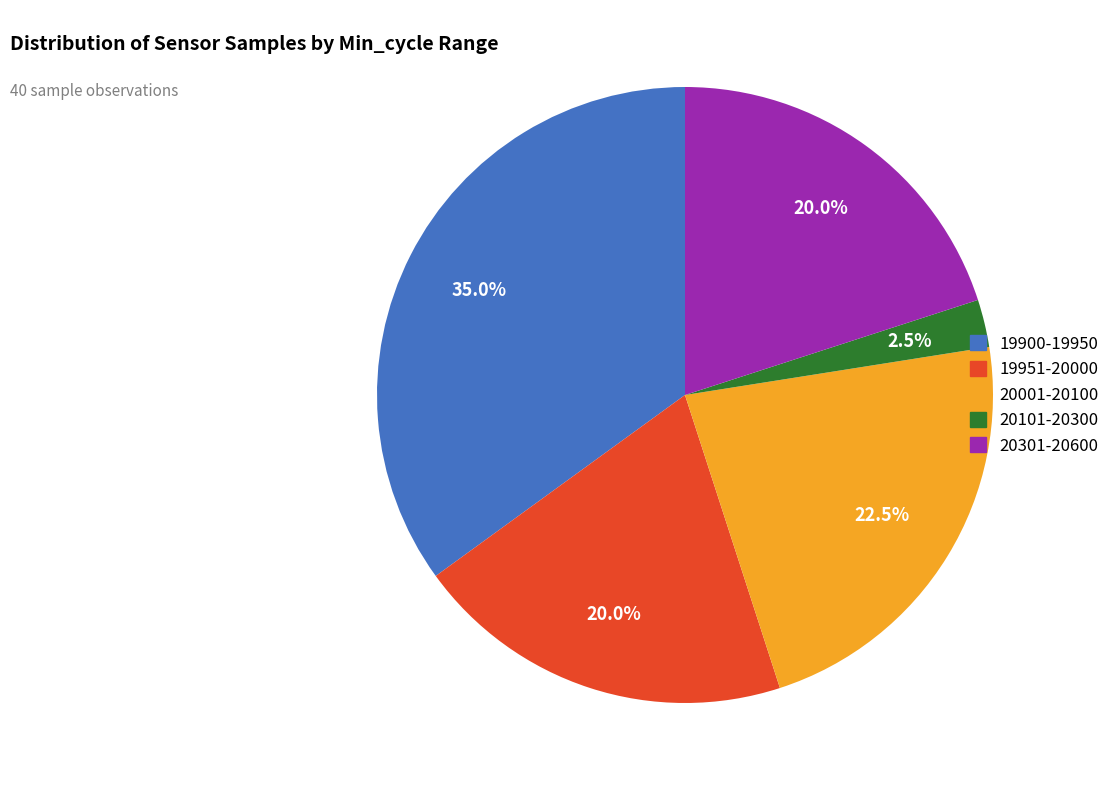

What is the smallest slice in the pie chart?

20101-20300